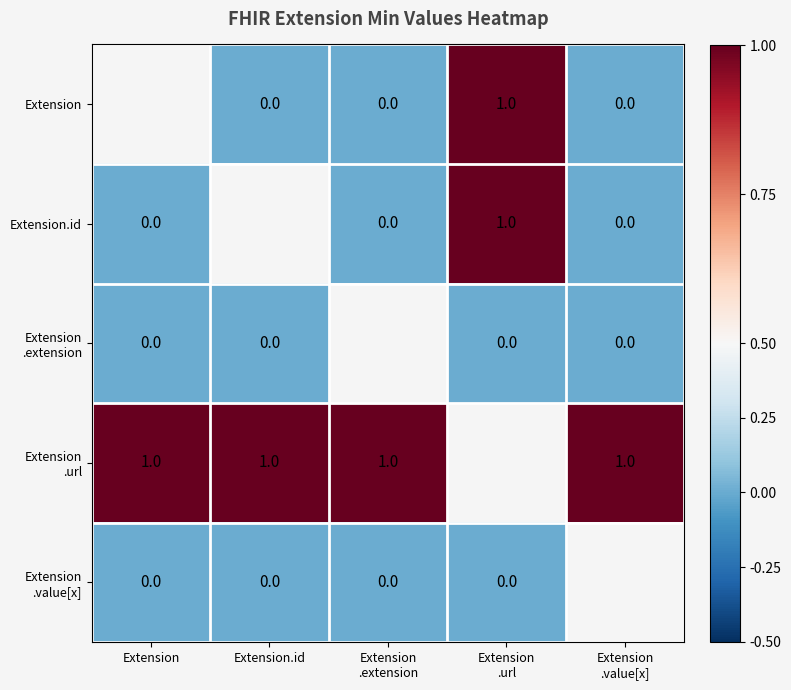

At Extension.id, list the series in order from largest to smallest.

Extension.id, Extension .url, Extension, Extension .extension, Extension .value[x]